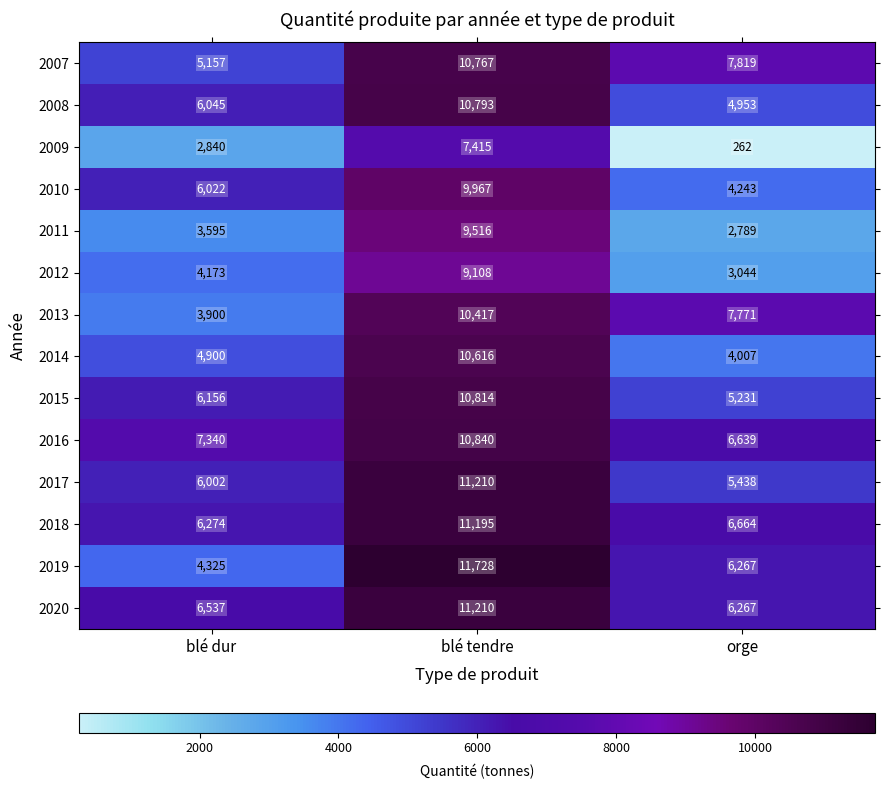

What is the average value of the 2017 series?

7550